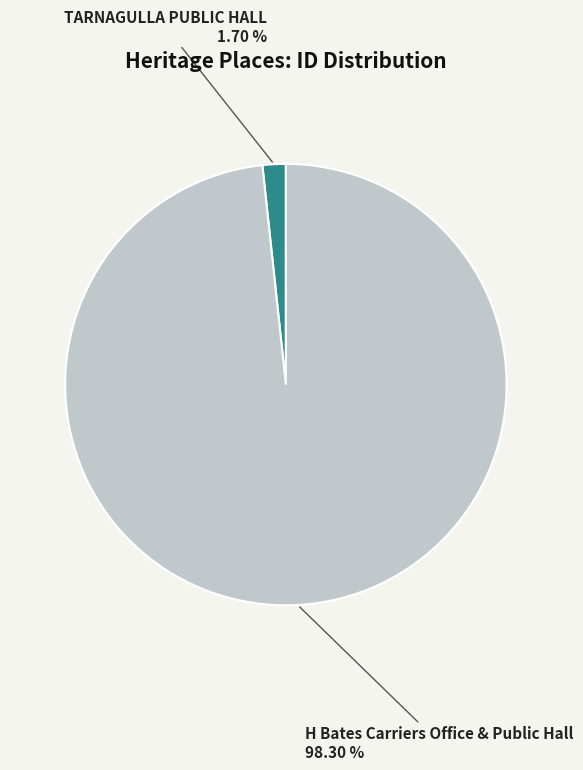

How many segments does this pie chart have?

2